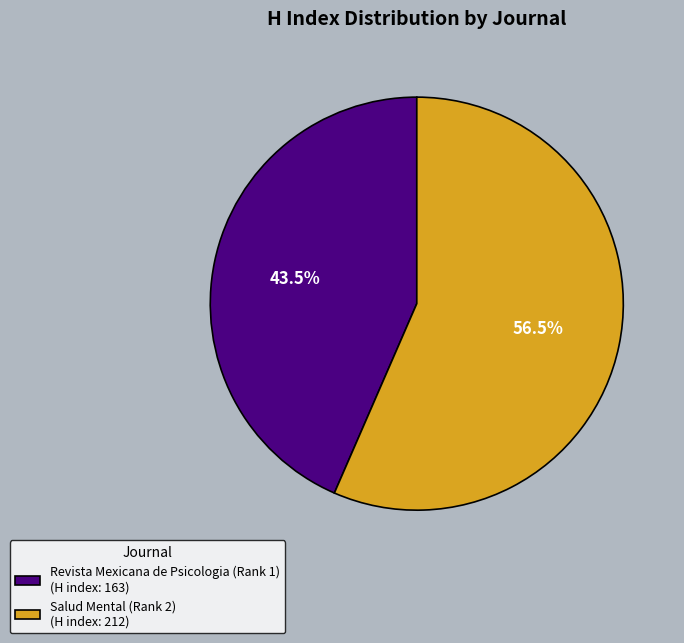

What is the total percentage of Salud Mental (Rank 2) and Revista Mexicana de Psicologia (Rank 1)?

100.0%